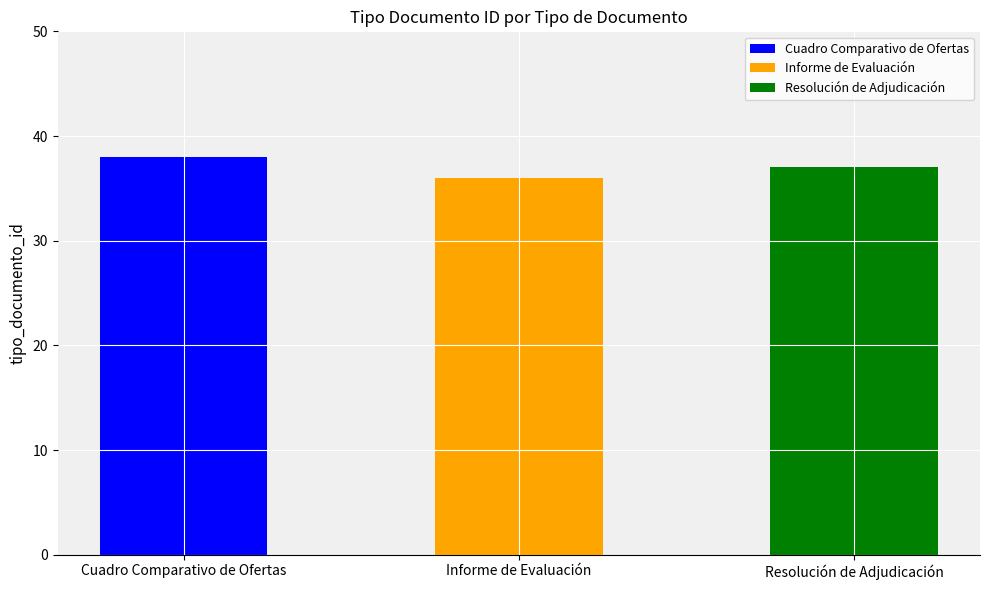

List the labels in order of value, largest first.

Cuadro Comparativo de Ofertas, Resolución de Adjudicación, Informe de Evaluación